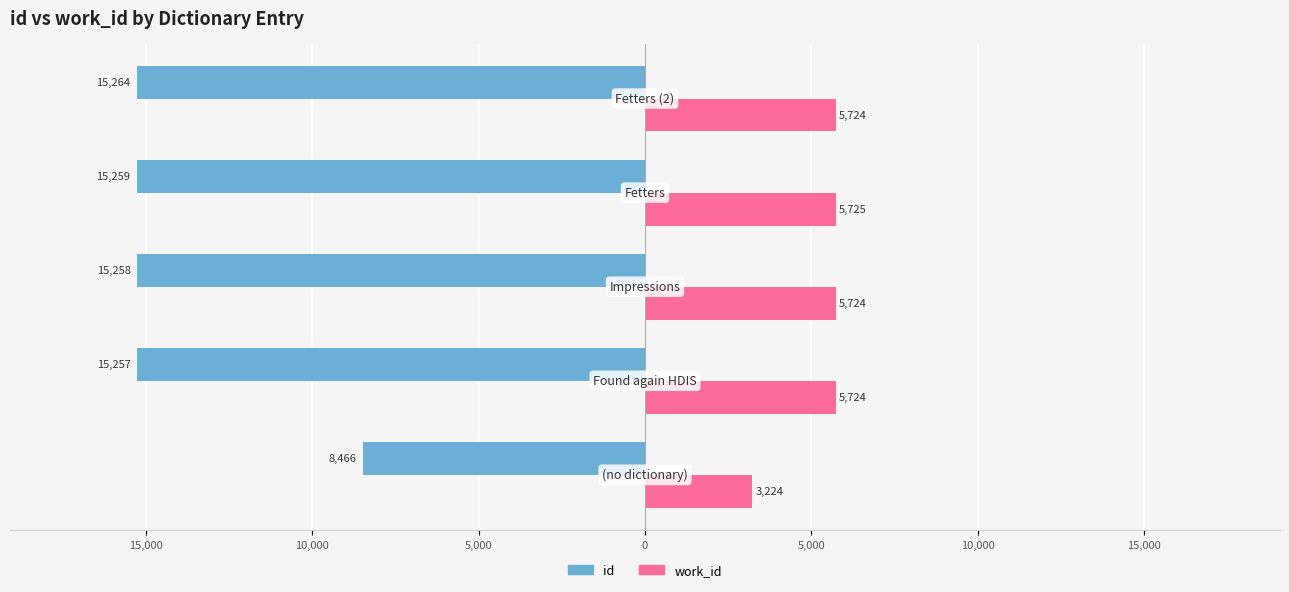

What are all the series names shown in the legend?

id, work_id